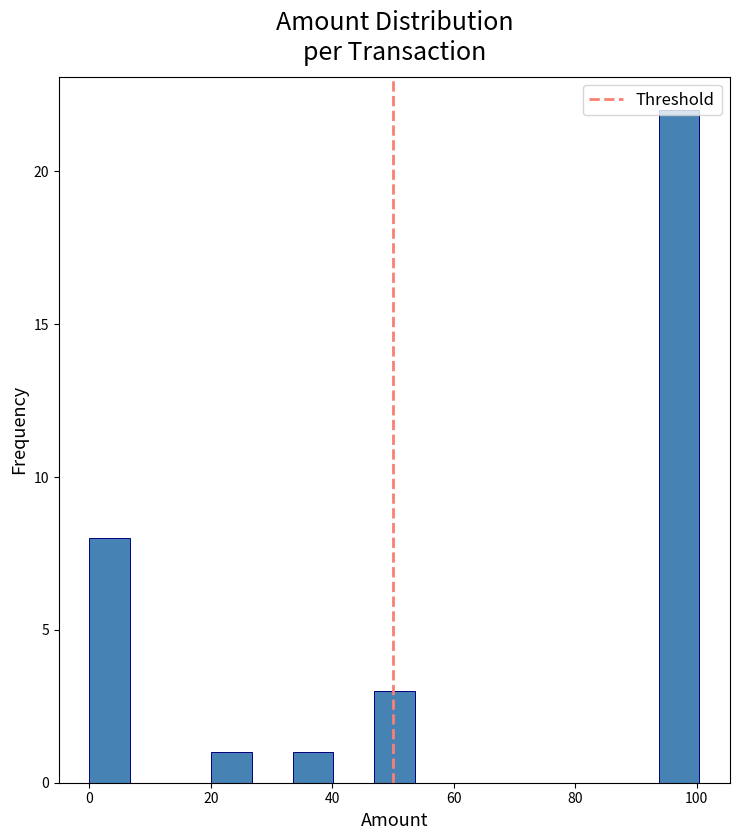

Read against the x-axis, roughly where is the centre of the tallest bar?

98